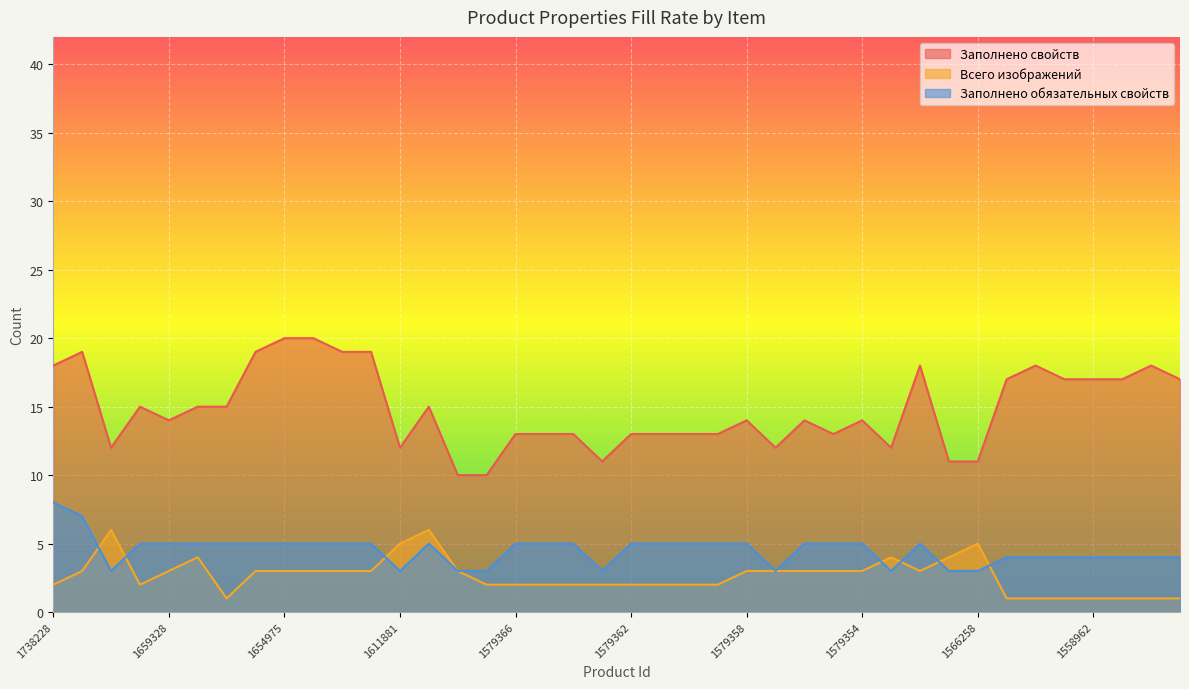

What is the highest value of the Заполнено свойств series?

20